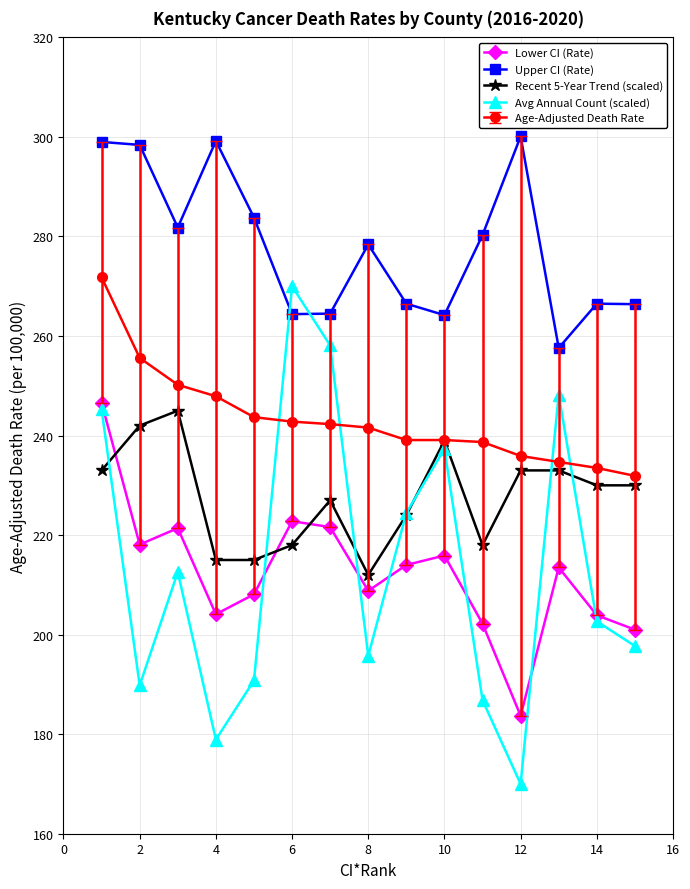

True or false: Recent 5-Year Trend (scaled) has more than 1 points higher than both neighbors.

True